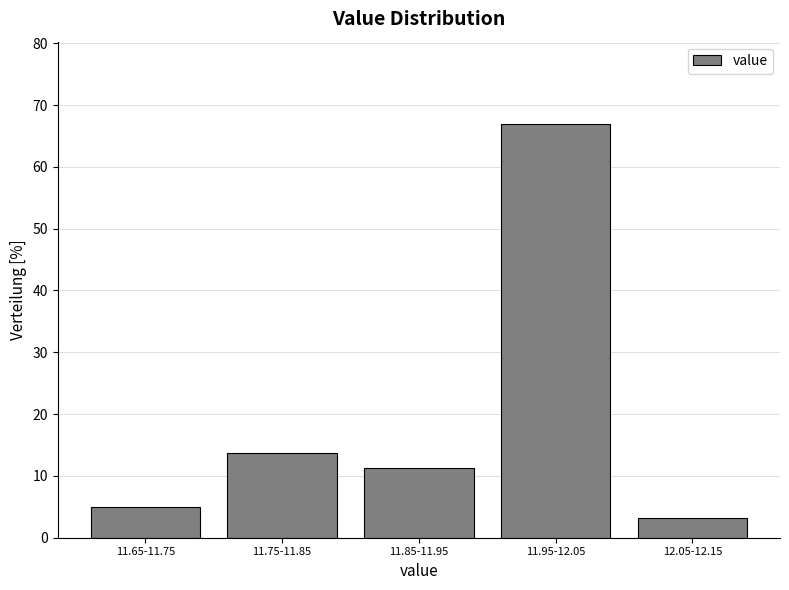

What is the smallest value displayed?

3.1